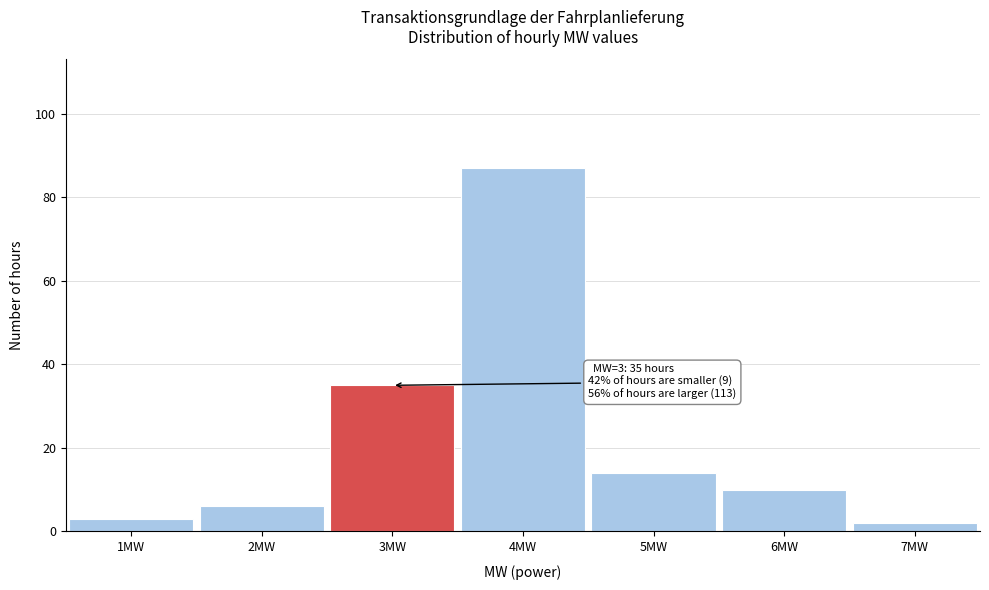

Over which range of the x-axis is the bar tallest?

3.5 to 4.5